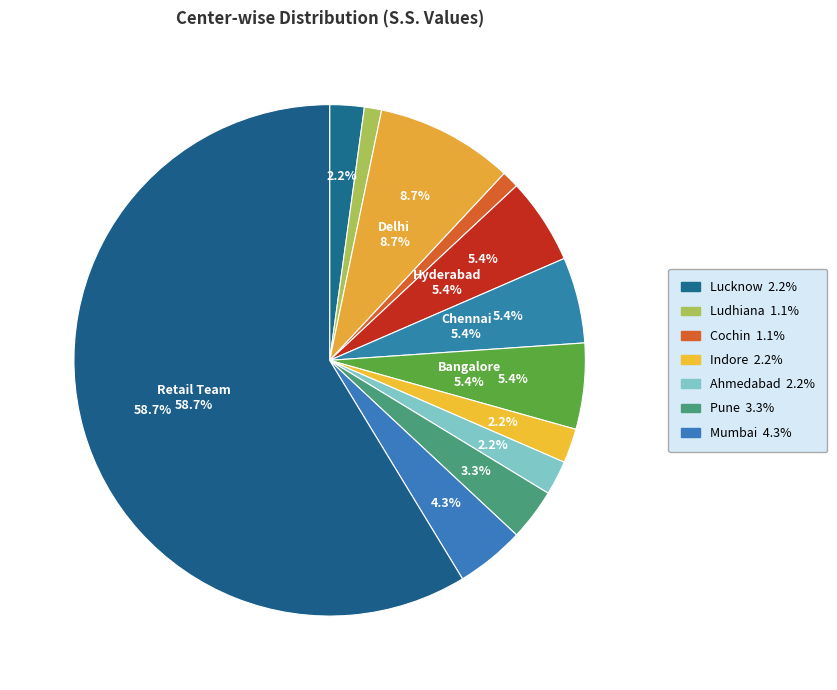

To the nearest percent, what is the difference between the largest and smallest slice percentages?

58%